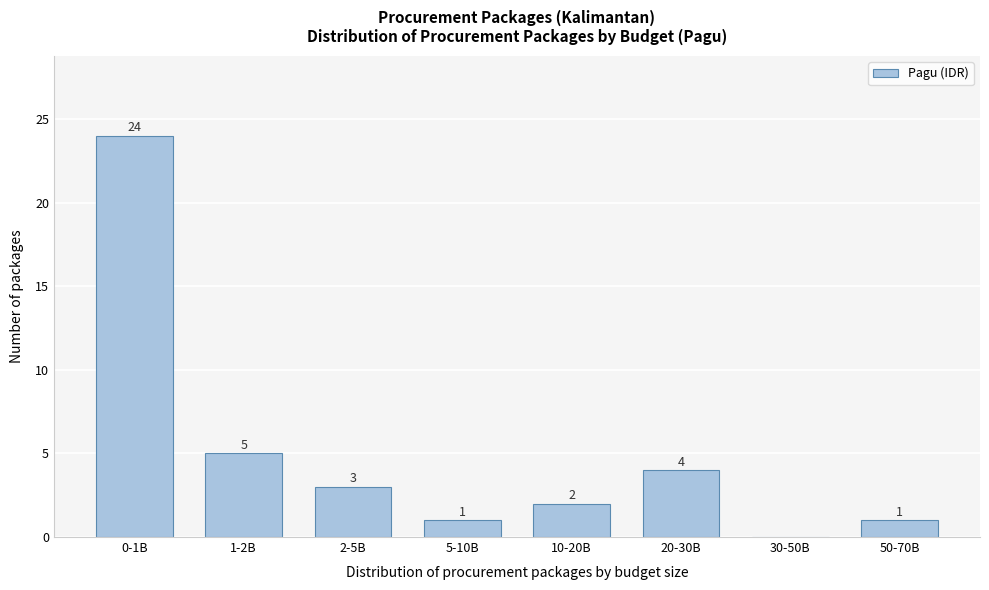

Reading right to left, what are all the values shown in this chart?

50-70B=1	30-50B=0	20-30B=4	10-20B=2	5-10B=1	2-5B=3	1-2B=5	0-1B=24